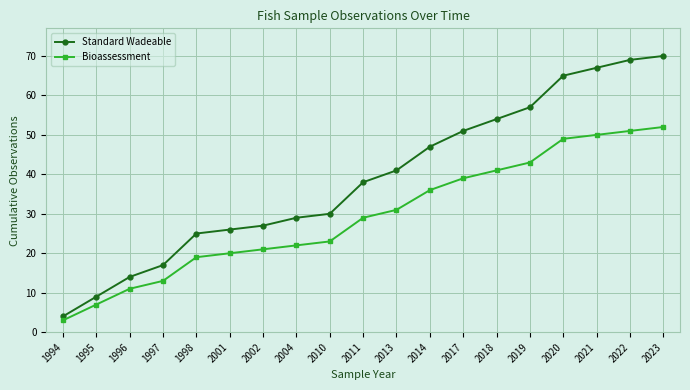

What is the greatest value displayed?

70